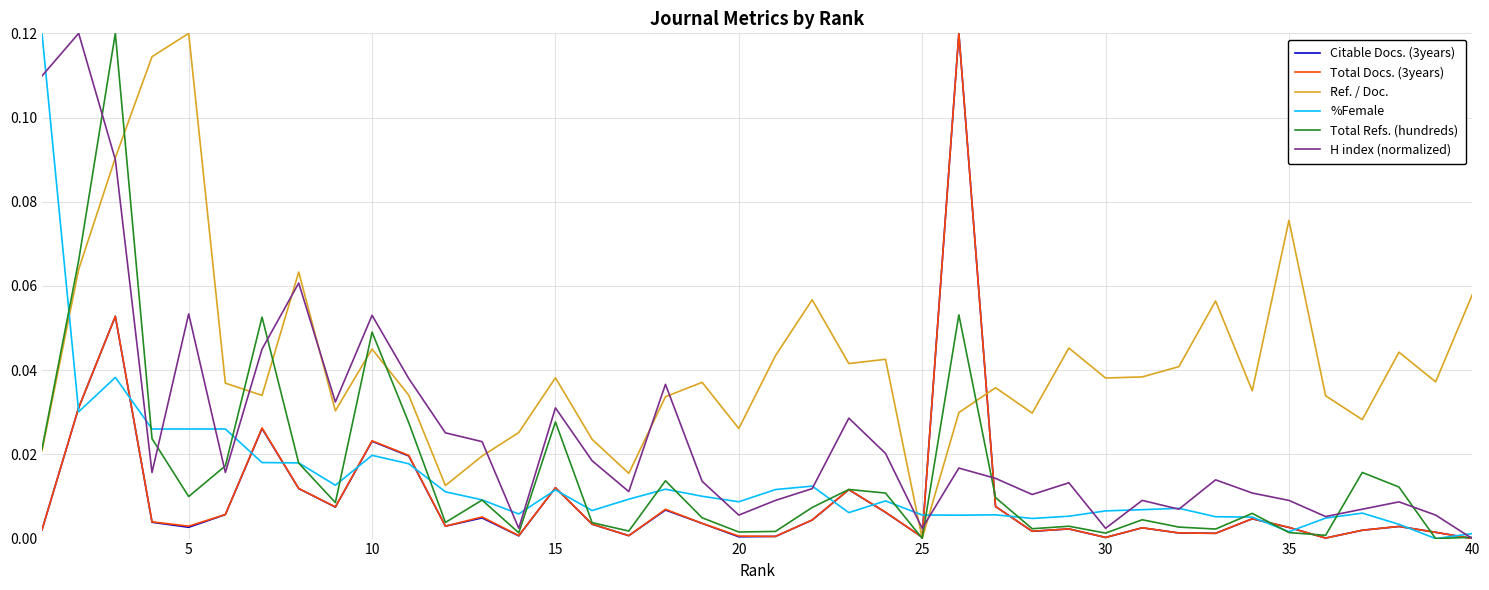

Which series has the largest total across all categories?

Ref. / Doc.